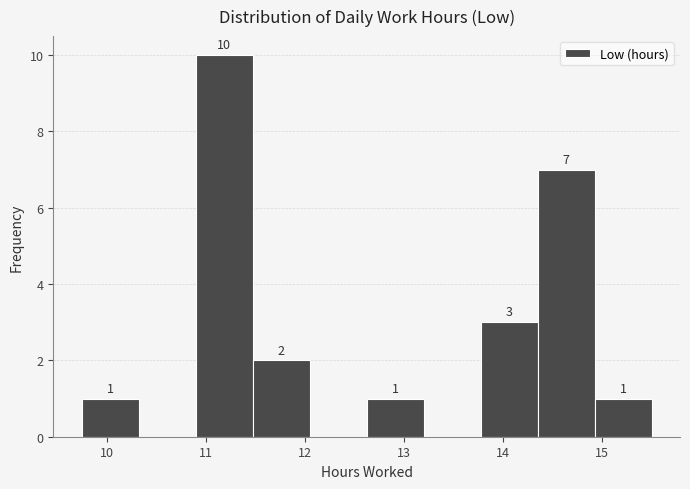

Over which range of the x-axis is the bar tallest?

10.9 to 11.5